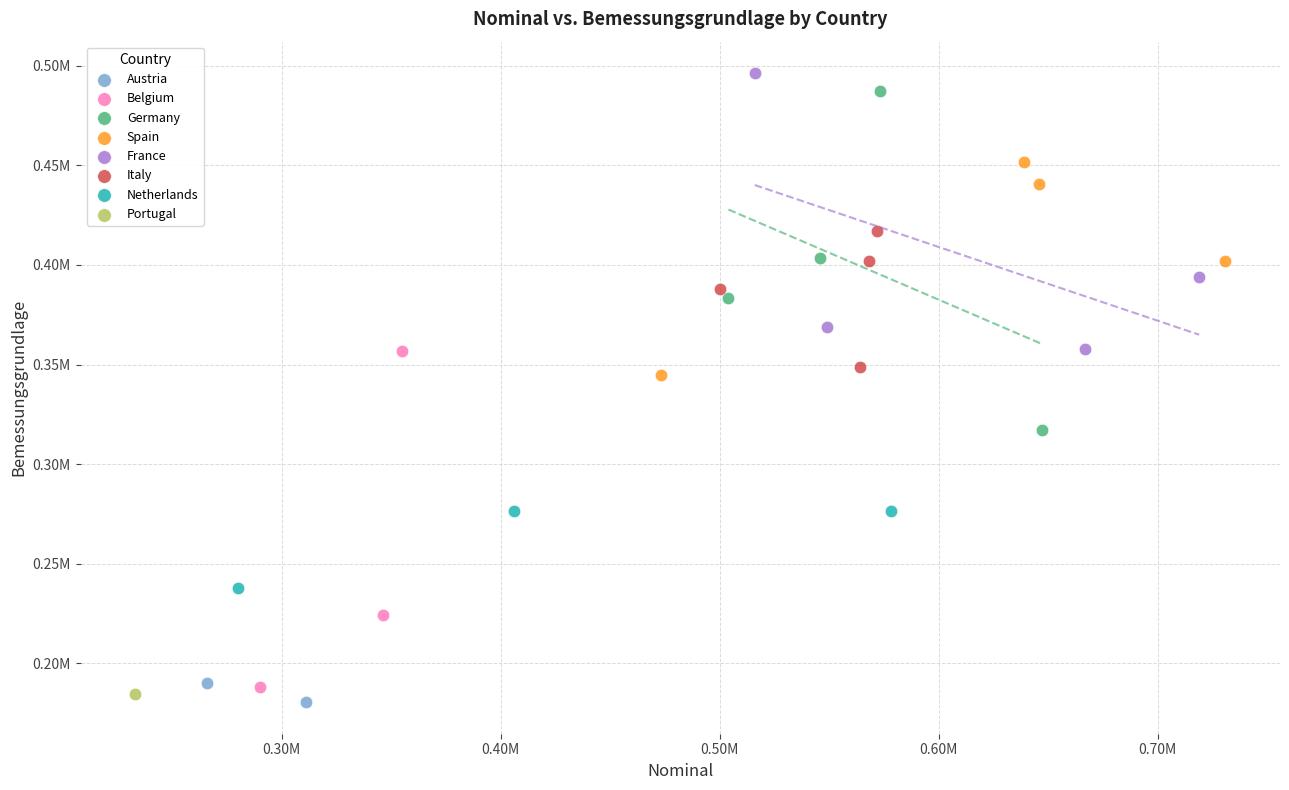

Which series reaches the maximum Y coordinate?

France